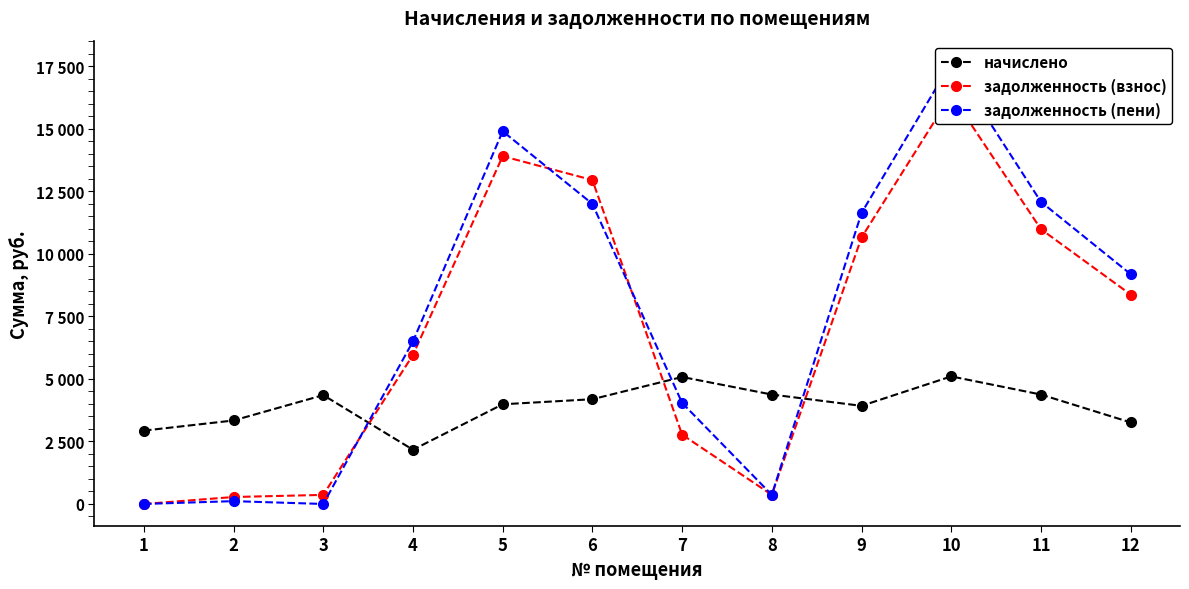

Reading left to right, what are all the values shown in this chart?

начислено: 1=2932.8	2=3338.4	3=4352.4	4=2168.4	5=3985.8	6=4188.6	7=5077.8	8=4375.8	9=3923.4	10=5101.2	11=4375.8	12=3260.4
задолженность (взнос): 1=0.0	2=278.2	3=362.7	4=5959.1	5=13907.0	6=12952.7	7=2772.1	8=364.6	9=10655.1	10=16368.2	11=10987.1	12=8373.6
задолженность (пени): 1=0.0	2=112.8	3=0.0	4=6501.2	5=14903.5	6=11999.9	7=4041.5	8=364.6	9=11635.9	10=17643.5	11=12081.0	12=9188.7